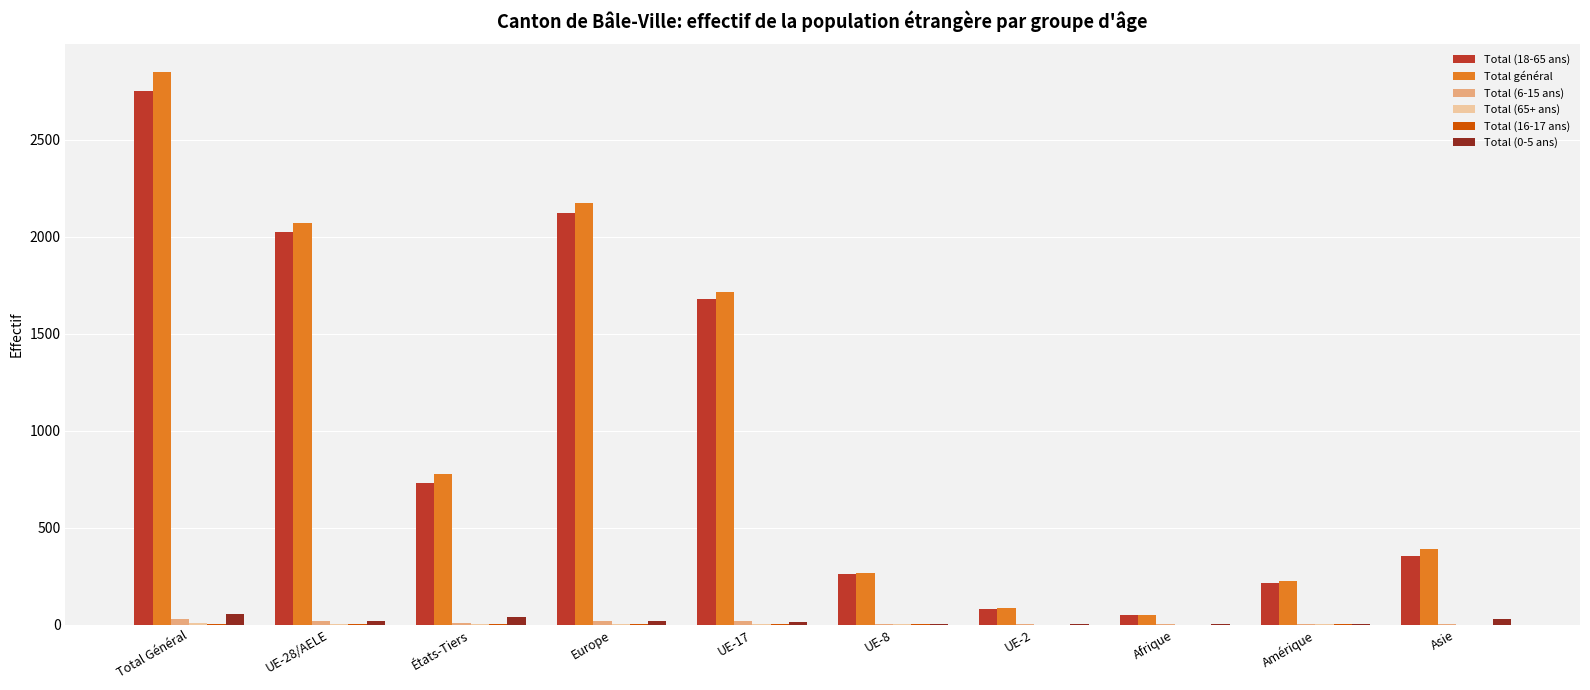

The value of Total (18-65 ans) at UE-17 is 759. True or false?

False